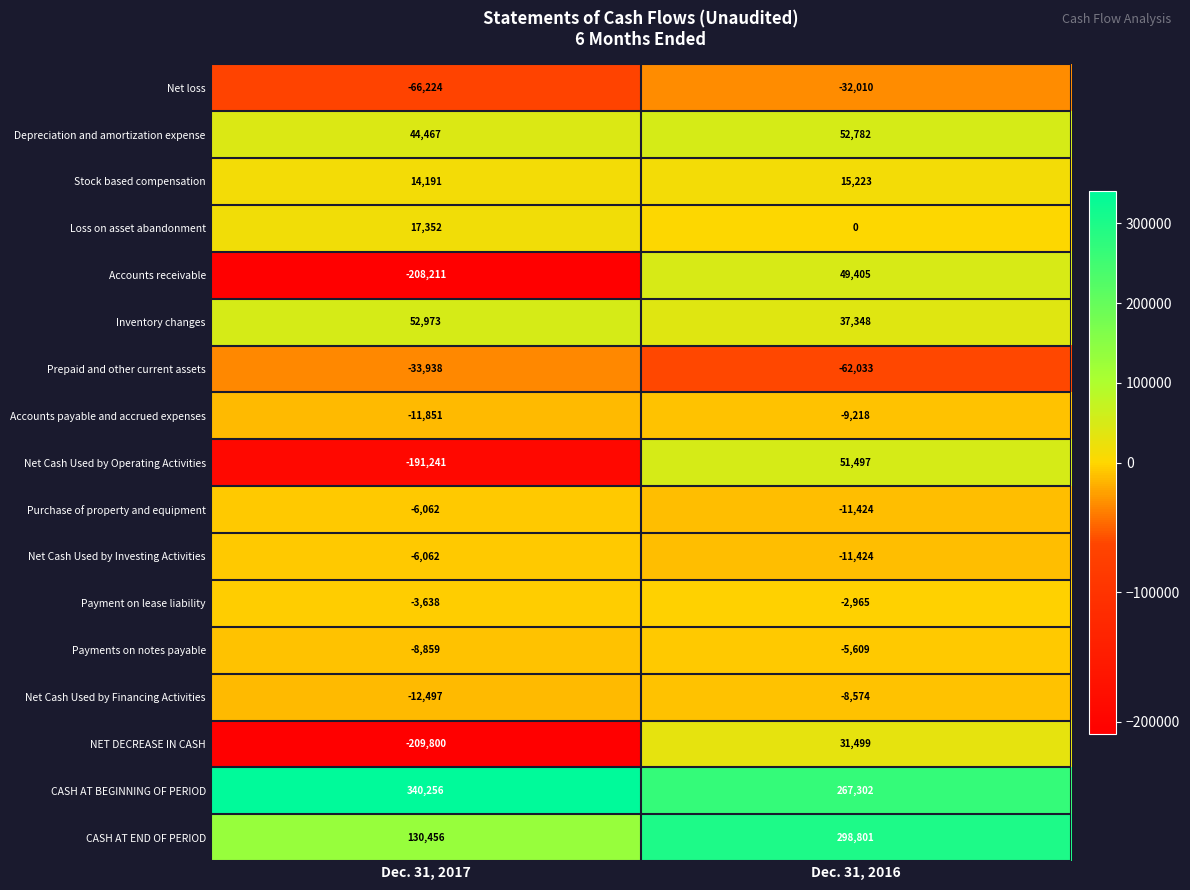

The Net Cash Used by Financing Activities series shows -8574 at Dec. 31, 2016. True or false?

True